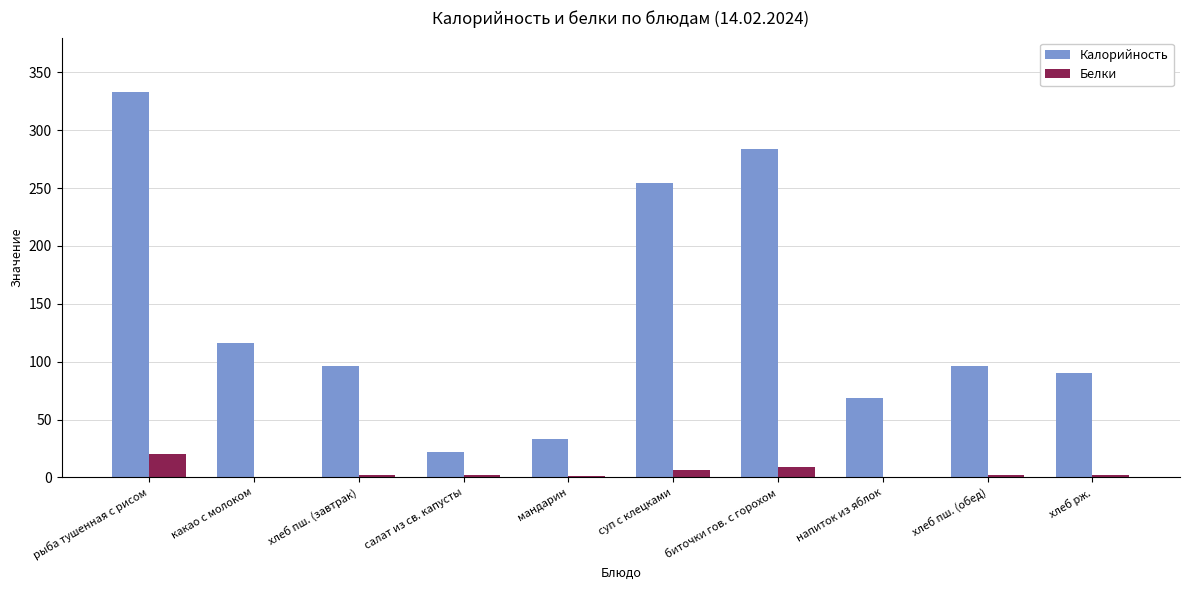

Which label corresponds to the largest value in the chart?

рыба тушенная с рисом